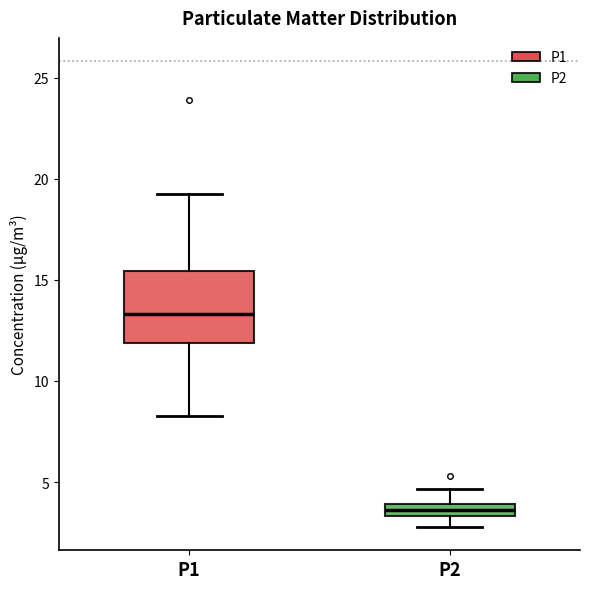

Where does the upper whisker of the box for P2 end on the y-axis? The values are not printed on the chart, so give them approximately, as read against the axis.

4.5